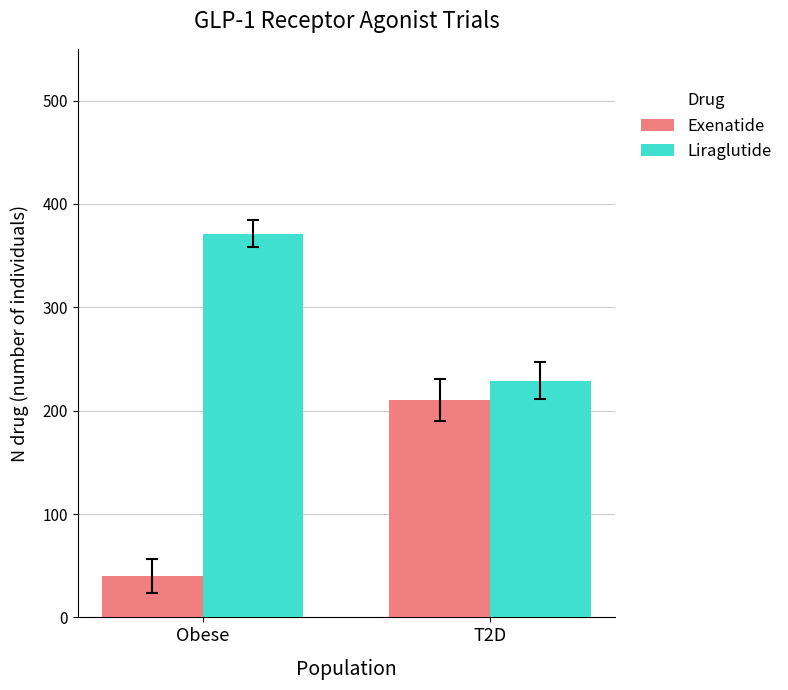

The Exenatide series shows 40 at Obese. True or false?

True